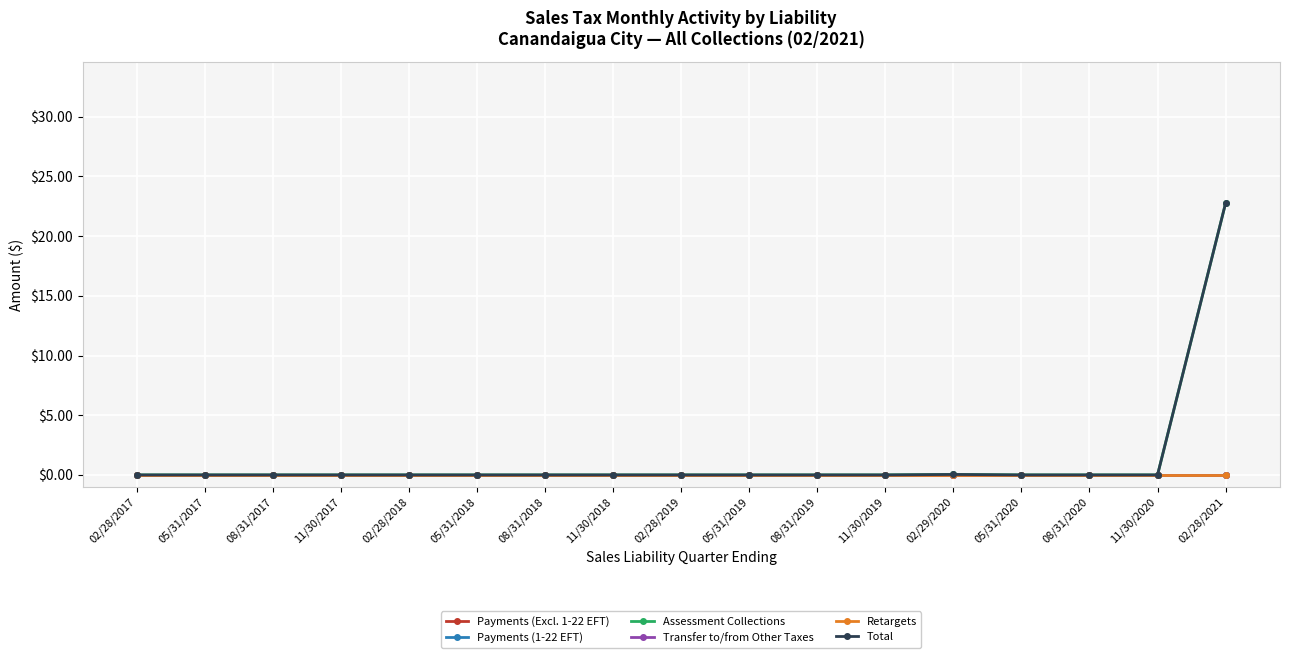

Does the chart have visible grid lines?

Yes